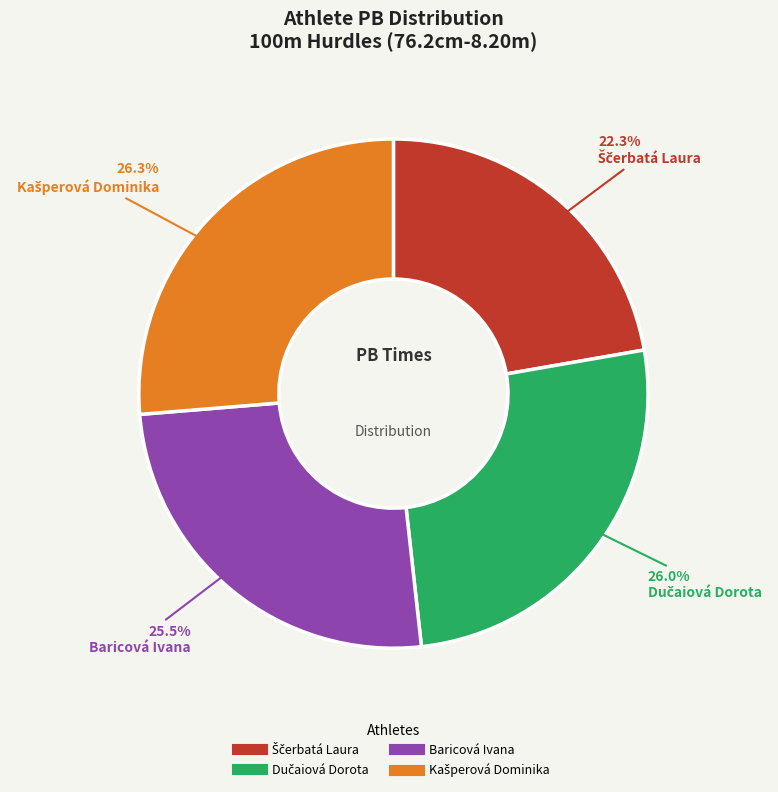

What portion of the pie excludes Baricová Ivana?

74.5%